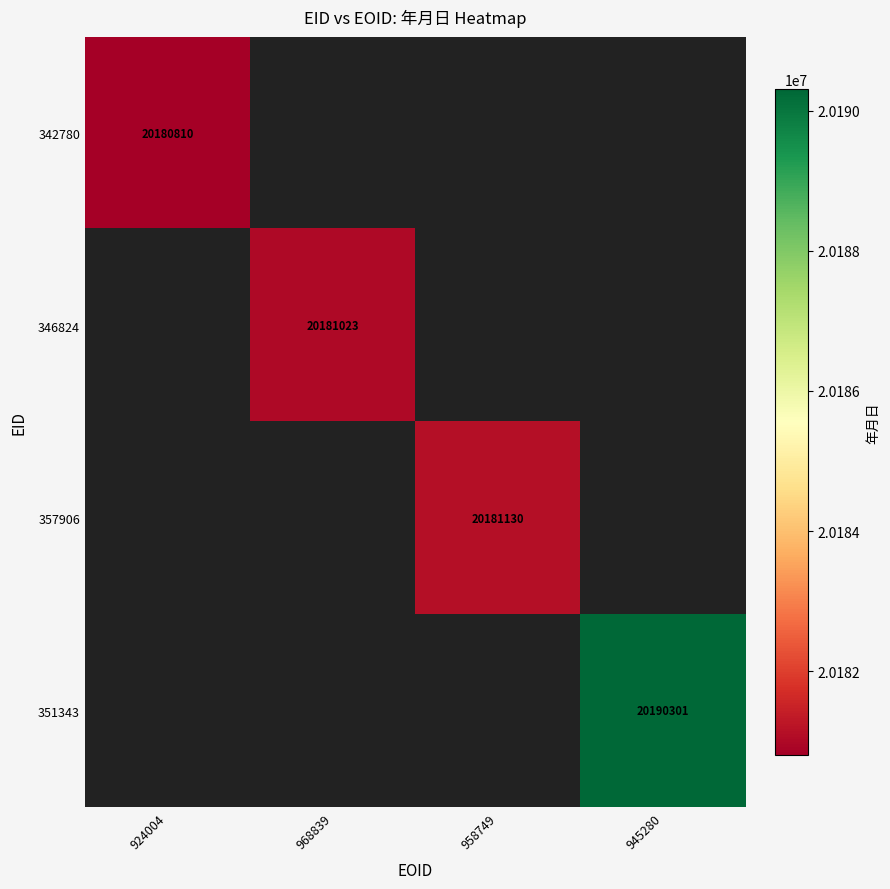

The value of 351343 at 945280 is 20190301. True or false?

True